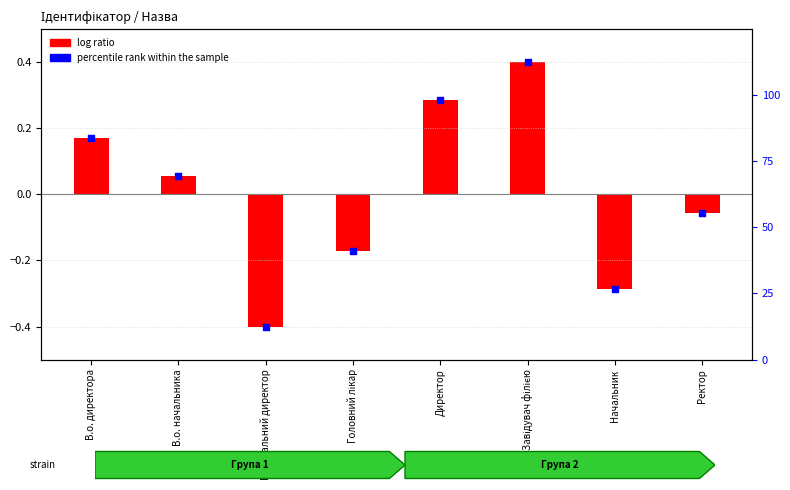

Which series contains the lowest Y value?

log ratio